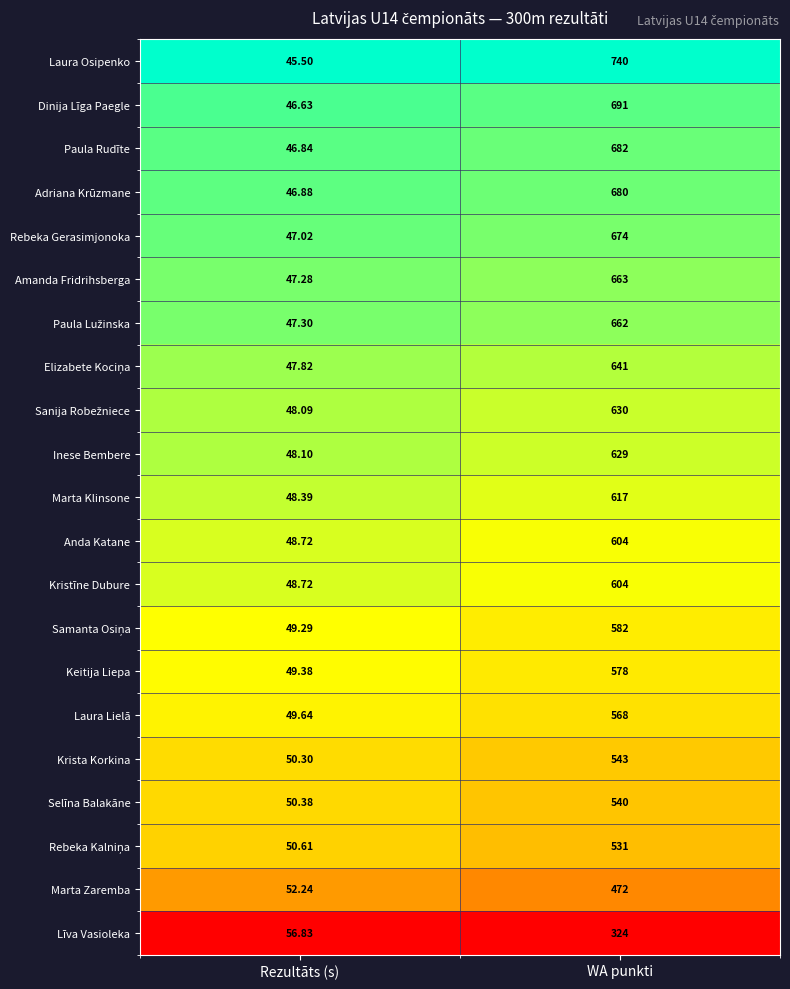

What is the difference between the highest and lowest values at Rezultāts (s)?

11.3